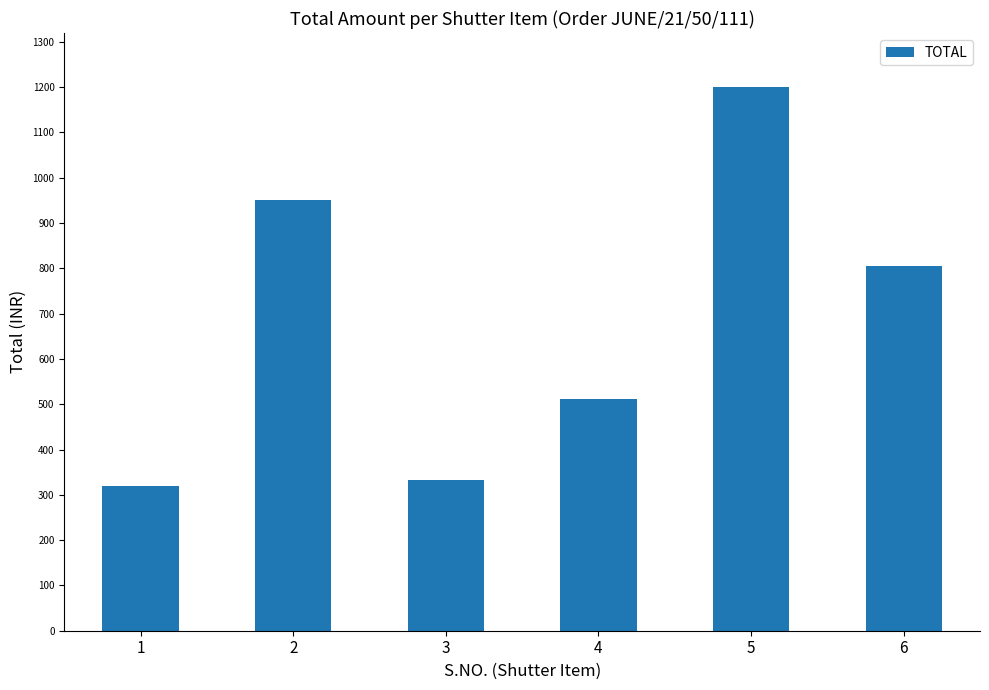

The chart shows a value of 215.8 at 3. True or false?

False